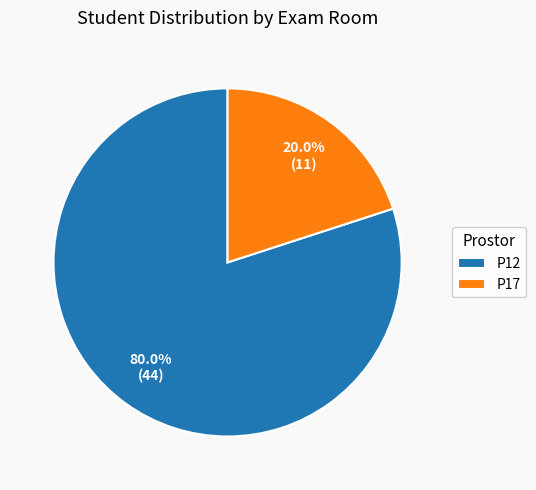

Approximately how many times larger is the value at P12 compared to P17?

4.0